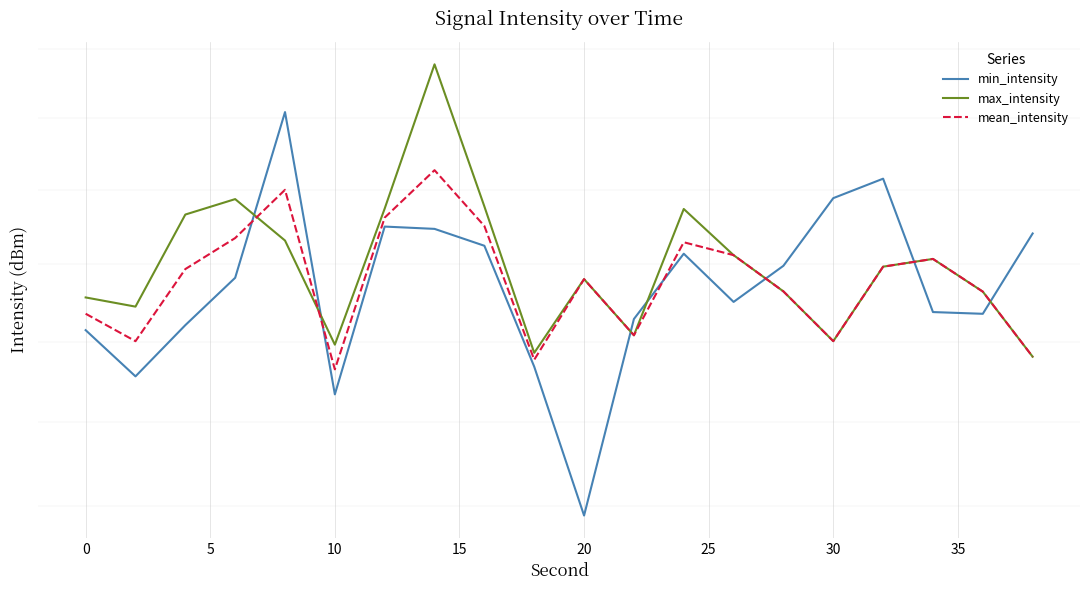

Read the min_intensity value at 10.

121.7